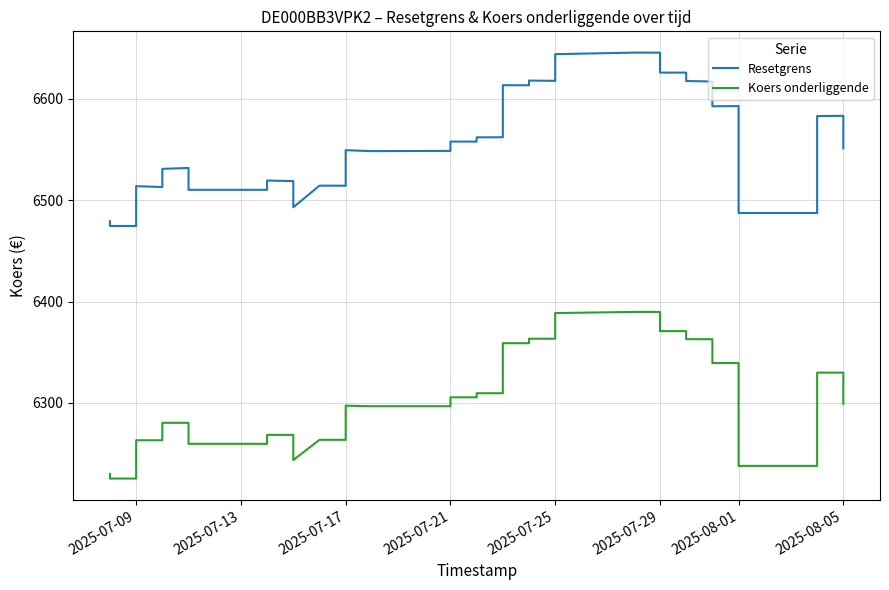

List the series in order of their overall mean, highest first.

Resetgrens, Koers onderliggende